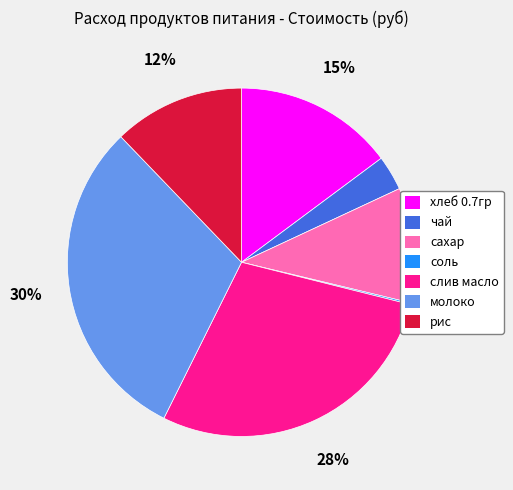

Is it true that слив масло is 28% of the pie?

True